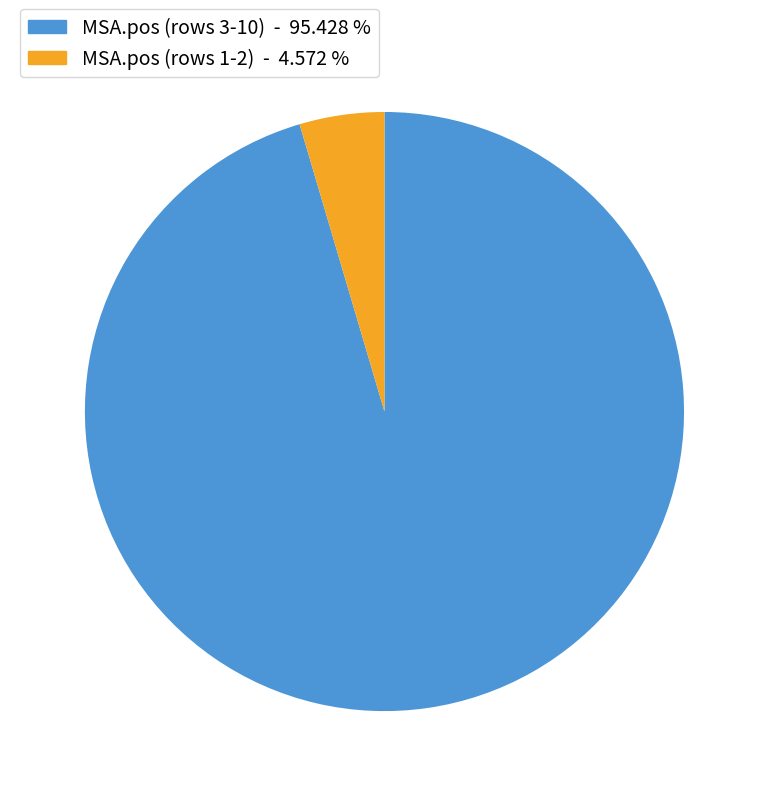

Rank the categories by value from highest to lowest.

MSA.pos (rows 3-10) - 95.428 %, MSA.pos (rows 1-2) - 4.572 %